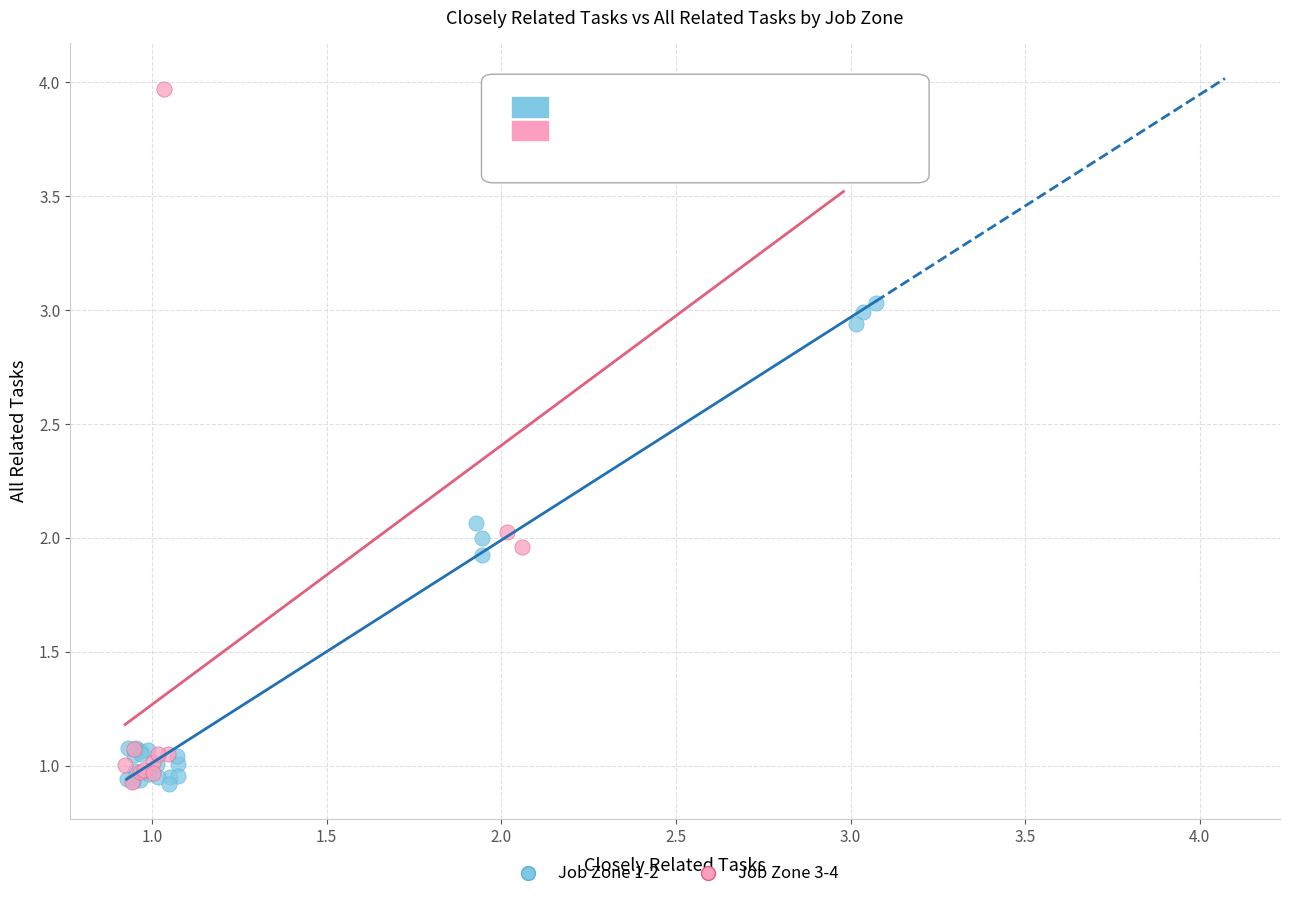

Which series has the widest spread of Y values?

Job Zone 3-4